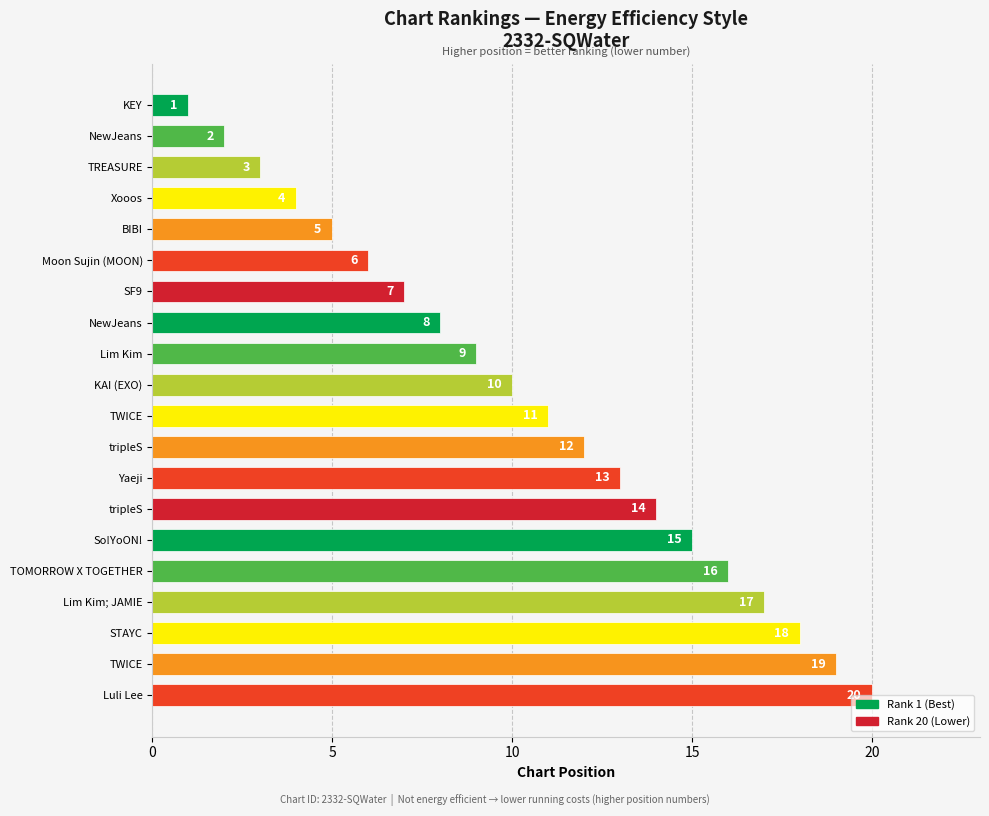

Are the bars horizontal?

Yes